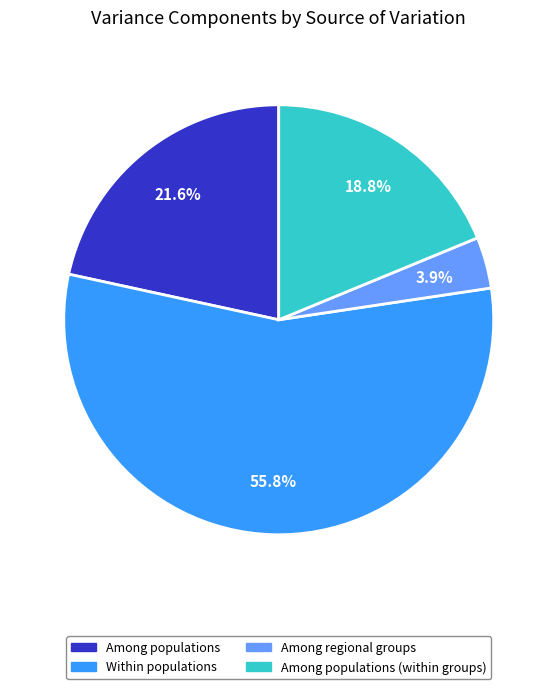

To the nearest percent, what percentage of the pie is Among populations (within groups)?

19%